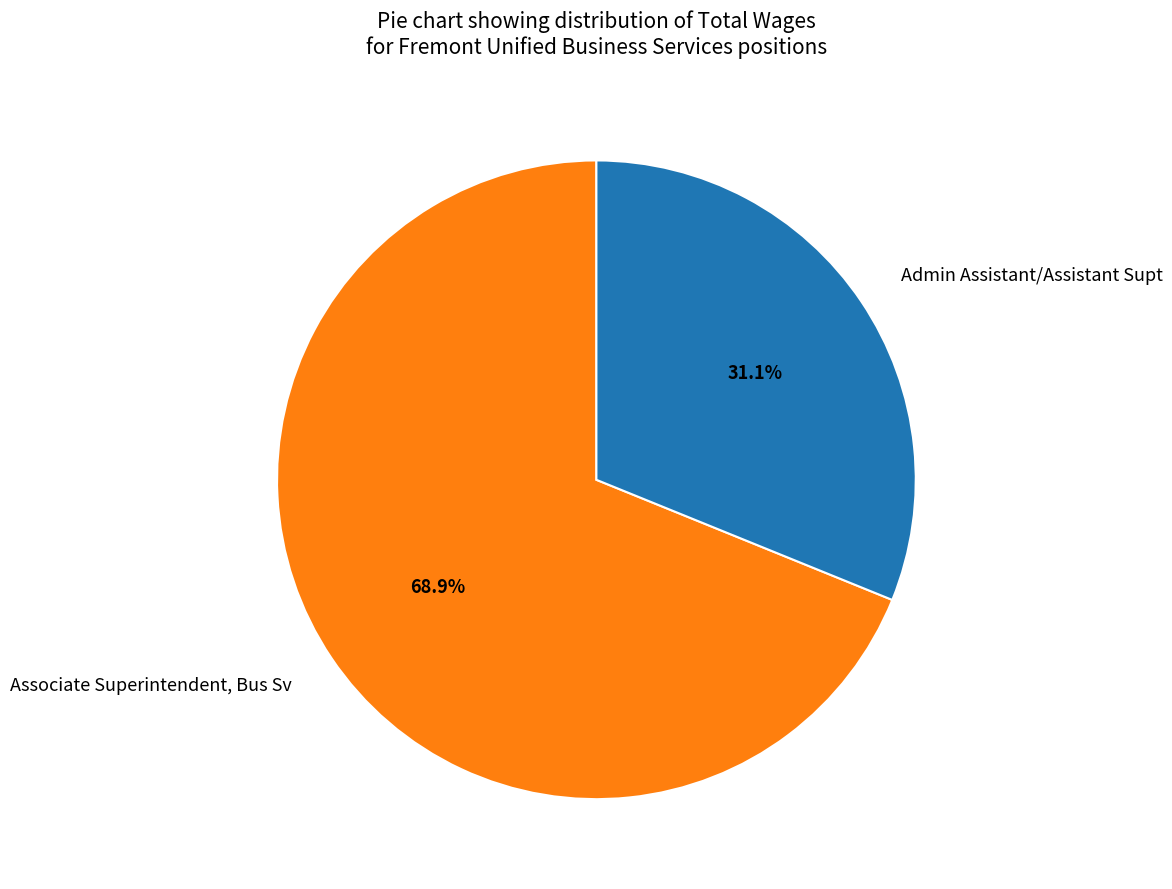

What is the ratio of the value at Admin Assistant/Assistant Supt to the value at Associate Superintendent, Bus Sv?

0.5